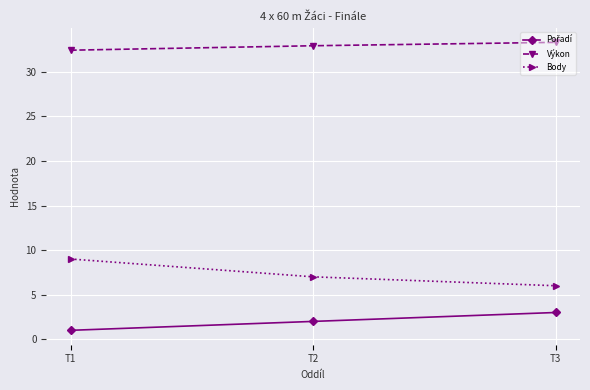

Is this an area chart (filled region under the line)?

No